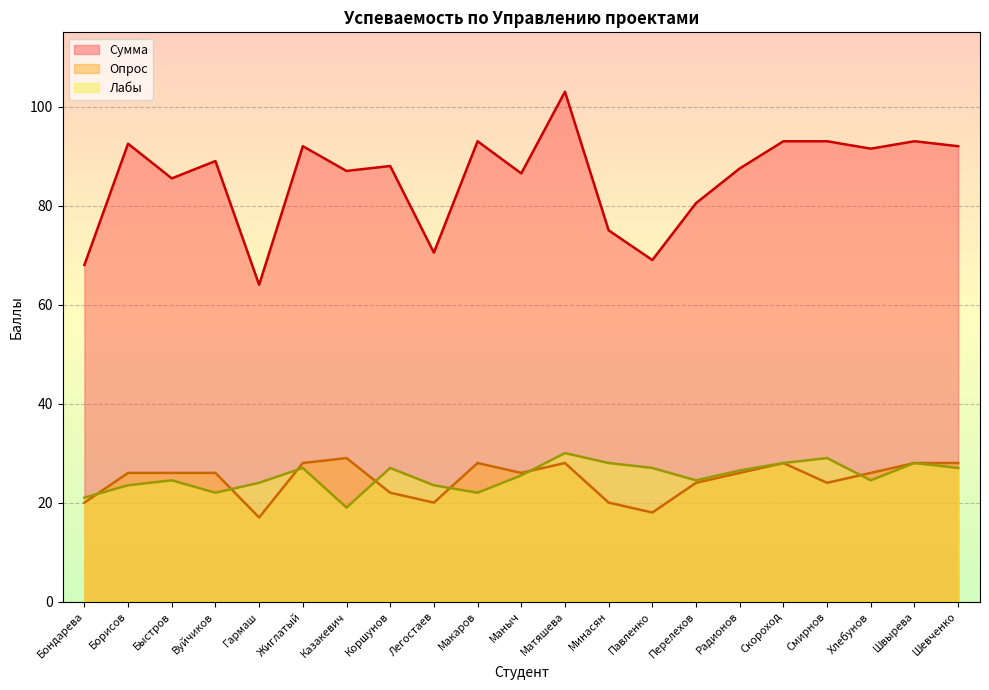

What is the label of the 19th point from the right?

Быстров